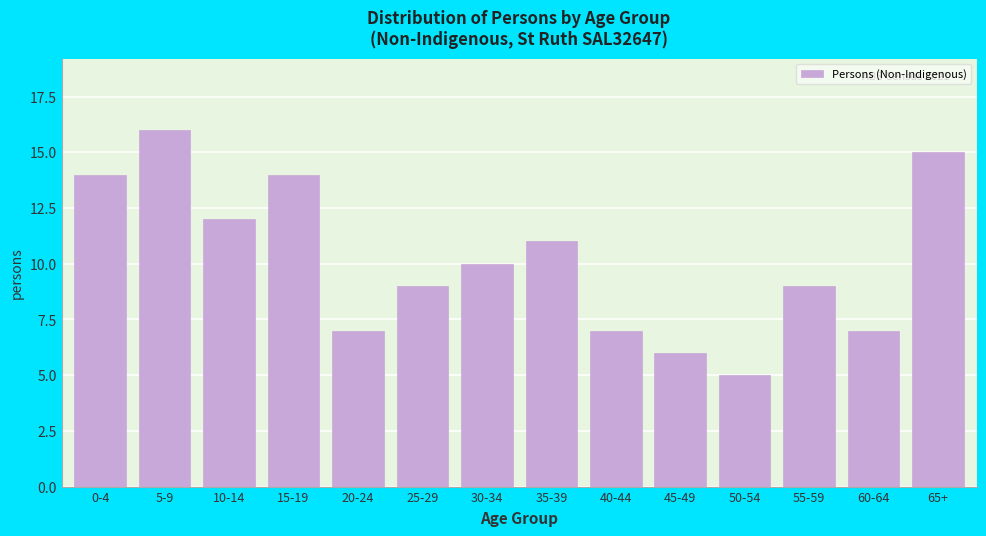

Reading left to right, transcribe all the data shown in this chart.

0-4=14	5-9=16	10-14=12	15-19=14	20-24=7	25-29=9	30-34=10	35-39=11	40-44=7	45-49=6	50-54=5	55-59=9	60-64=7	65+=15